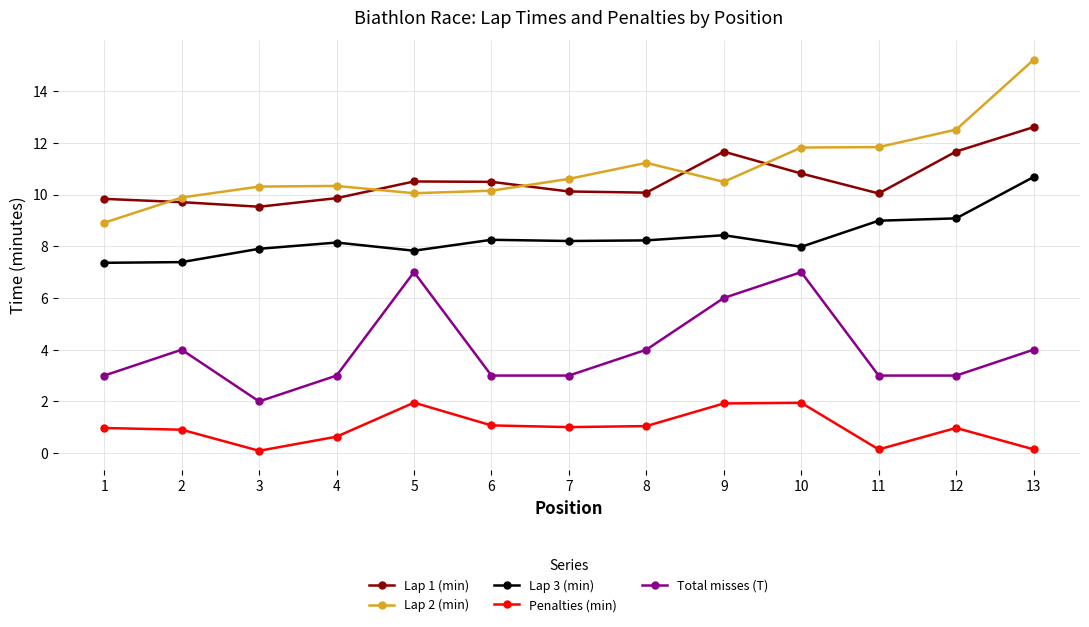

List the series in order of their peak value, highest first.

Lap 2 (min), Lap 1 (min), Lap 3 (min), Total misses (T), Penalties (min)